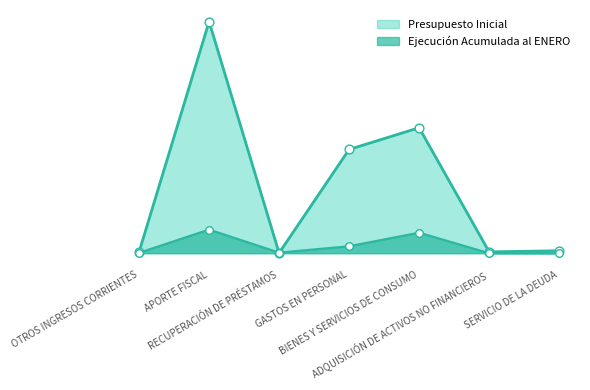

At how many categories does at least one series exceed 5768659?

2